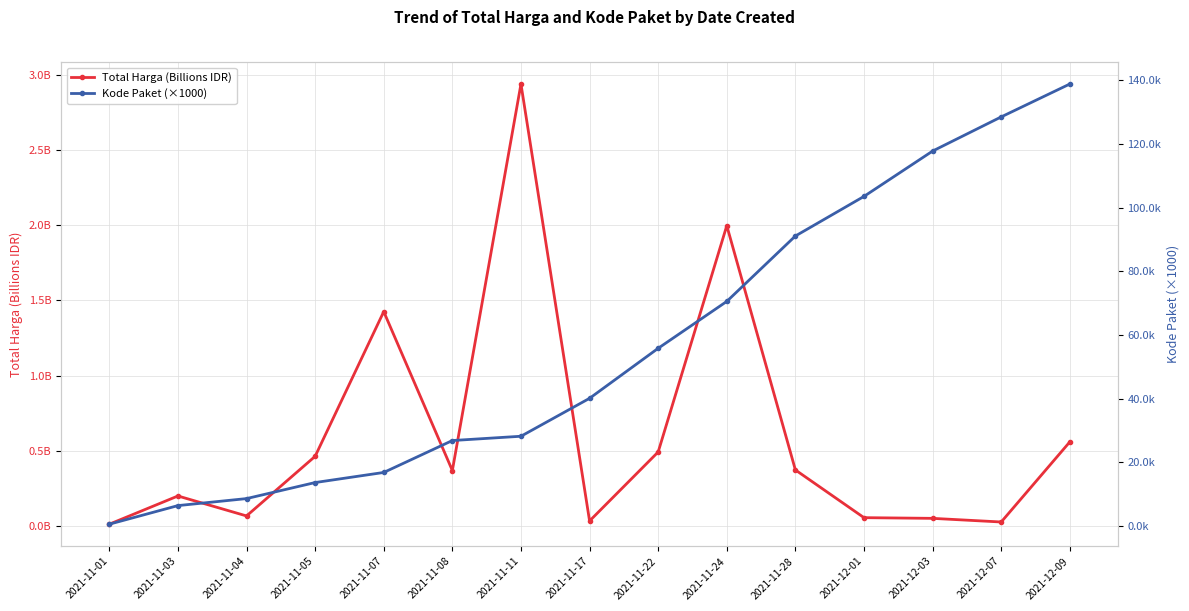

Where is the first local minimum for Total Harga (Billions IDR)?

2021-11-04